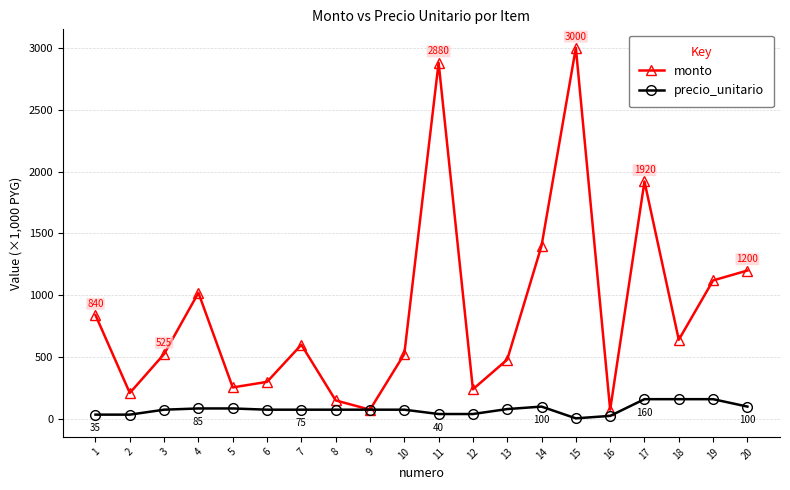

How many lines are shown in the chart?

2